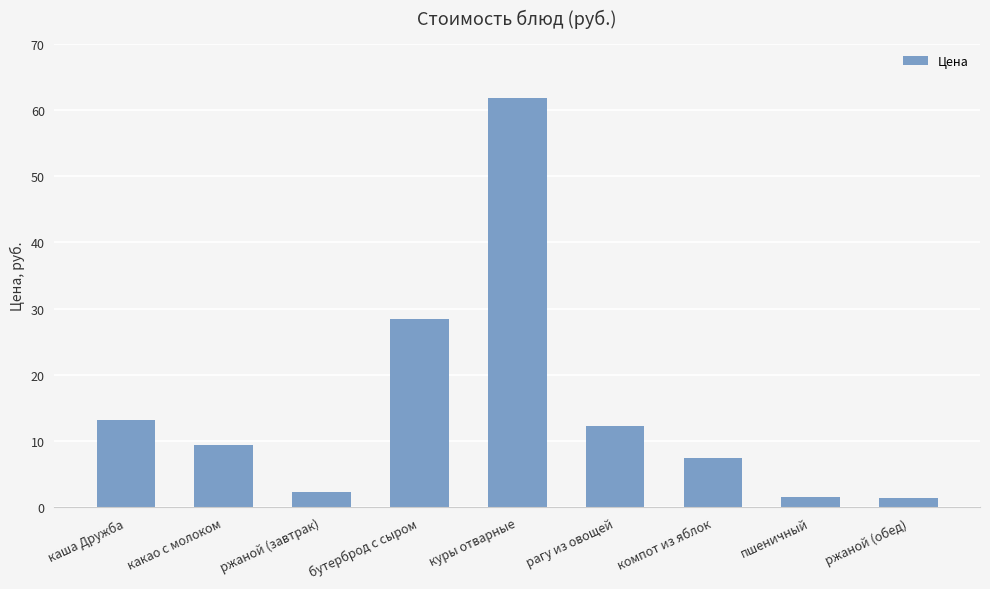

Which label corresponds to the largest value in the chart?

куры отварные